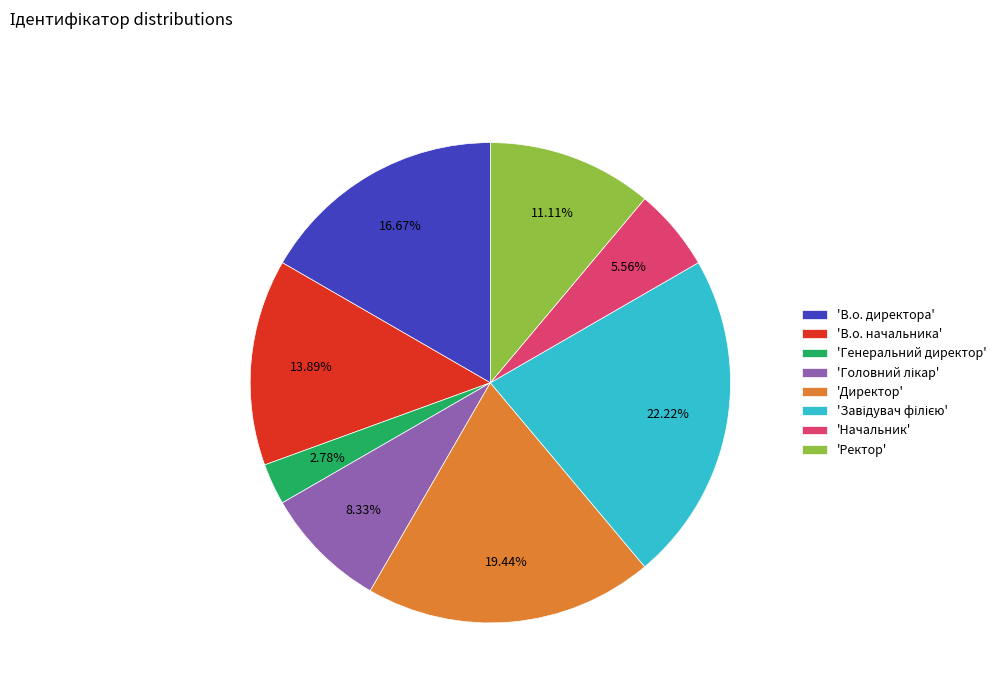

Which slice is the smallest?

'Генеральний директор'